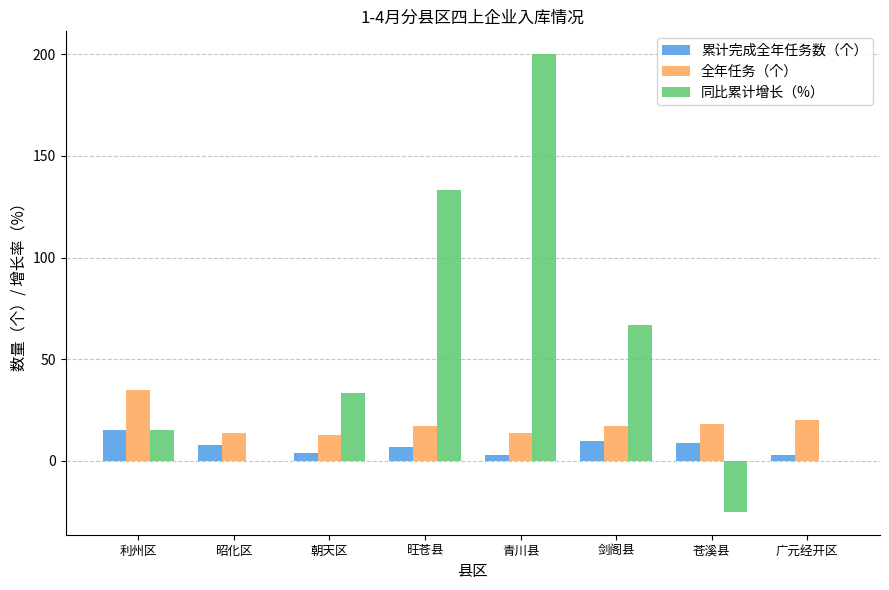

Where is 同比累计增长（%） nearest to the value 87?

剑阁县